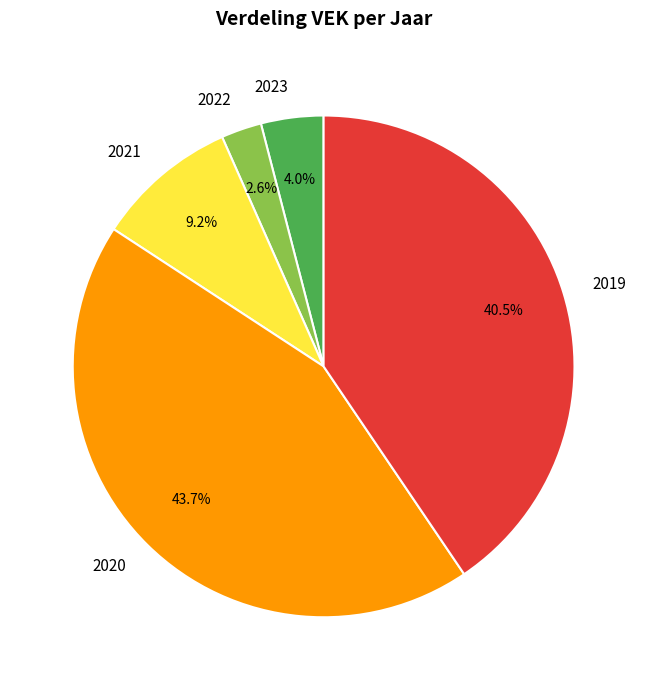

What is the ratio of the value at 2023 to the value at 2021?

0.4